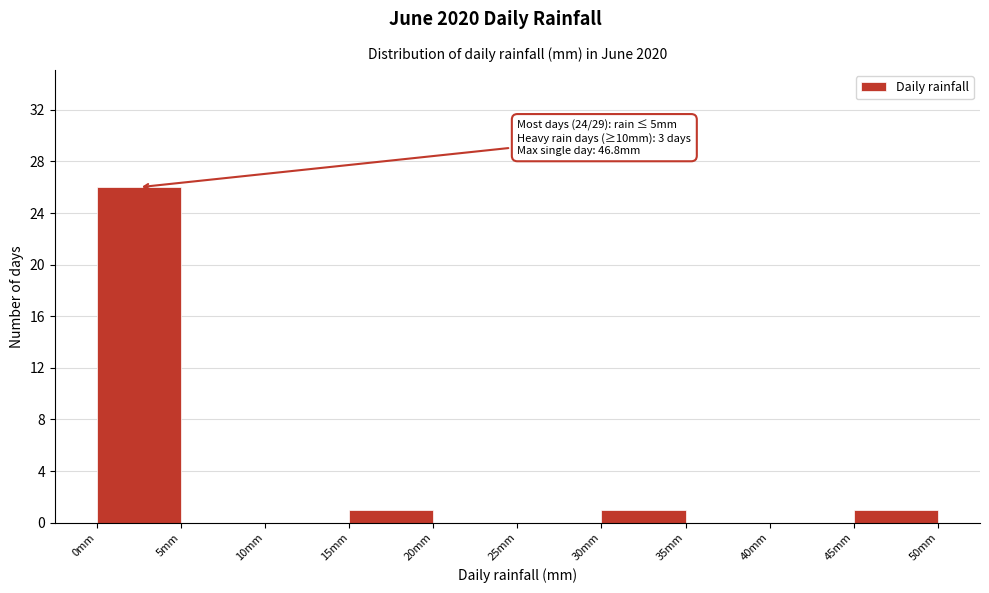

Which range on the x-axis has the tallest bar?

0 to 5